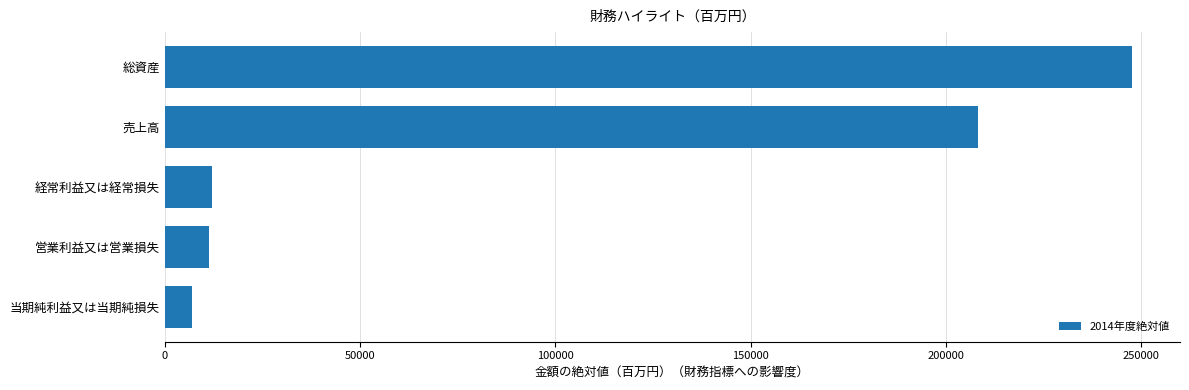

Is it true that the value at 総資産 is 247596?

True